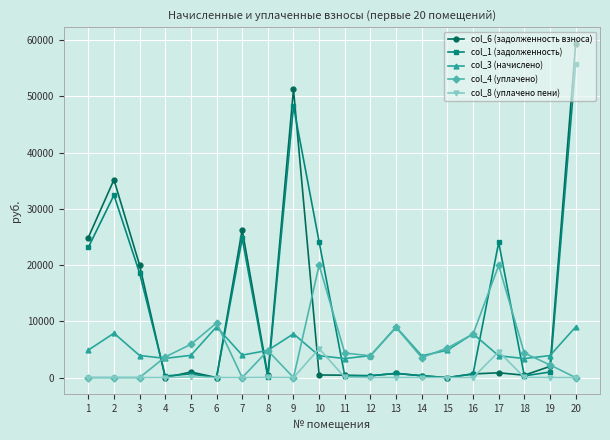

Does the chart have visible grid lines?

Yes